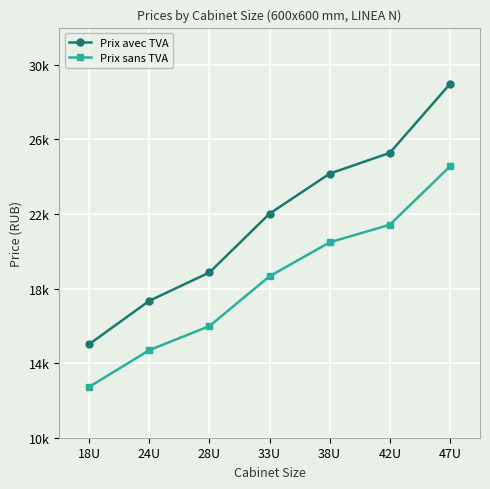

Rank the series by their maximum value, from highest to lowest.

Prix avec TVA, Prix sans TVA